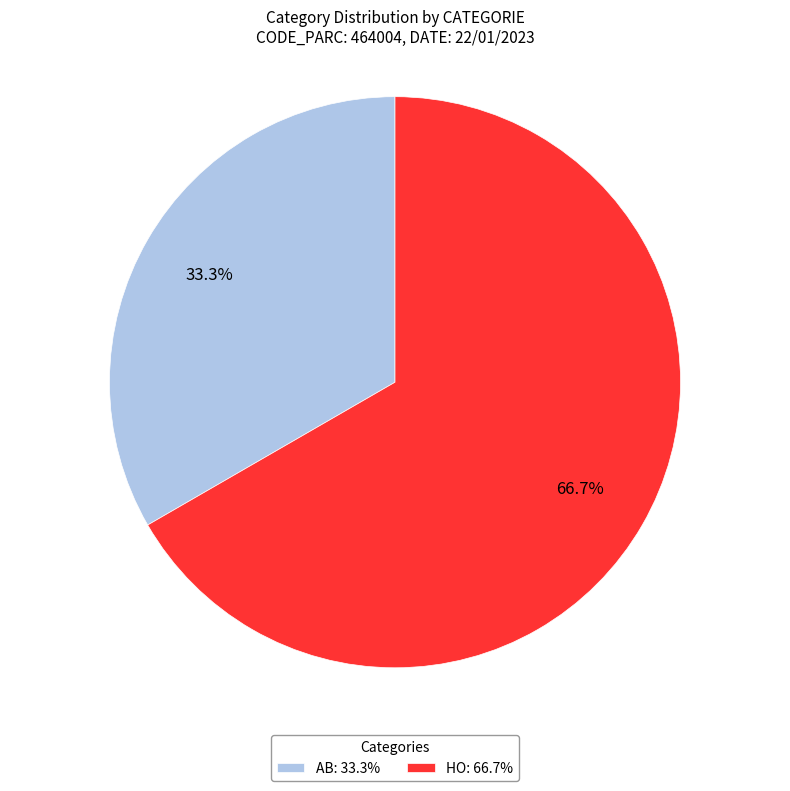

Count the number of slices in the pie.

2